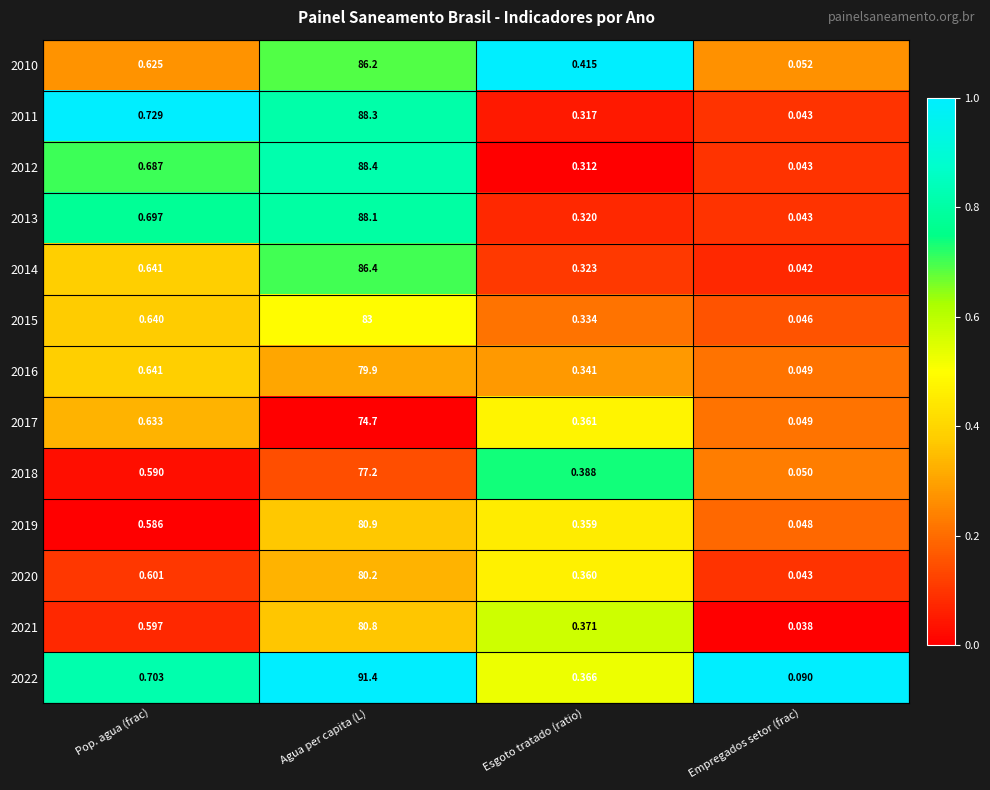

At which category does the chart reach its peak across all series?

Agua per capita (L)